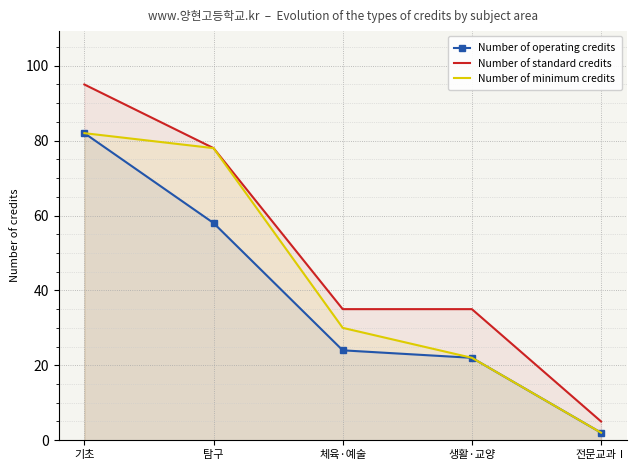

Which label corresponds to the smallest value in the chart?

전문교과Ⅰ